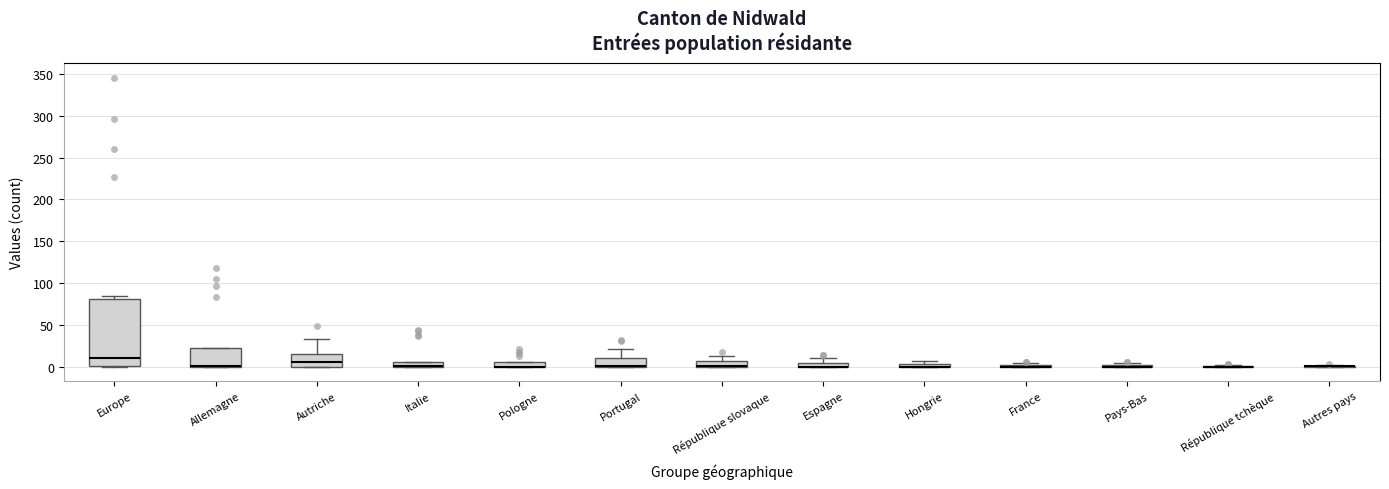

Which box is the tallest, from its lower edge to its upper edge?

Europe